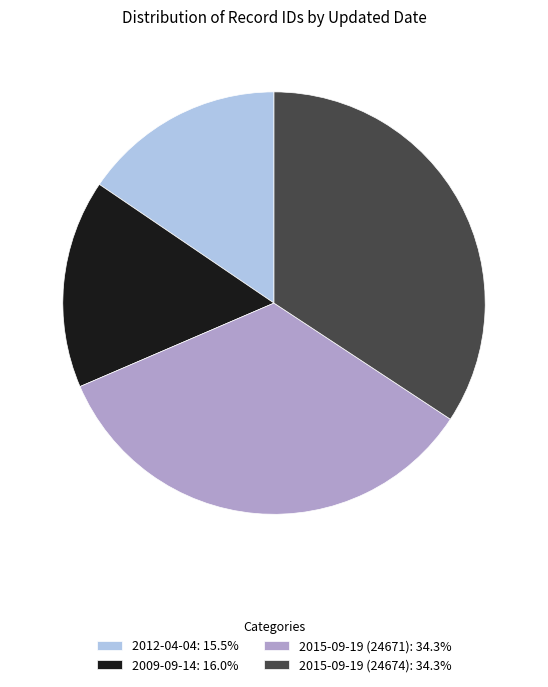

How many segments does this pie chart have?

4